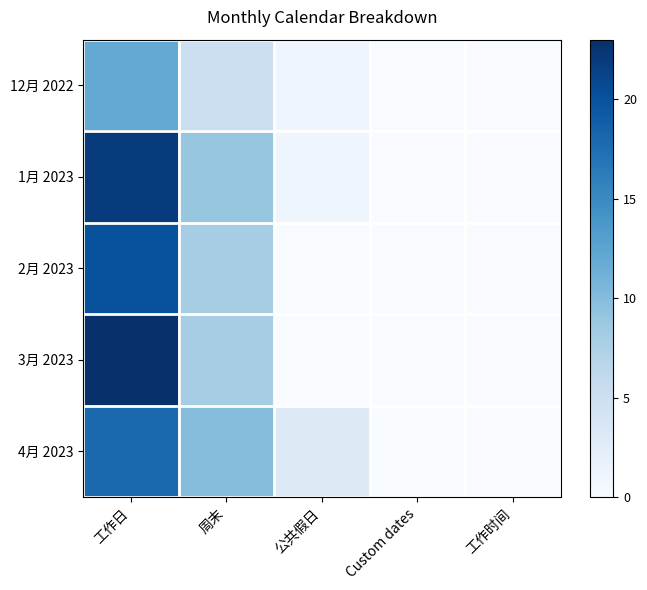

What is the difference between the highest and lowest values at 周末?

5